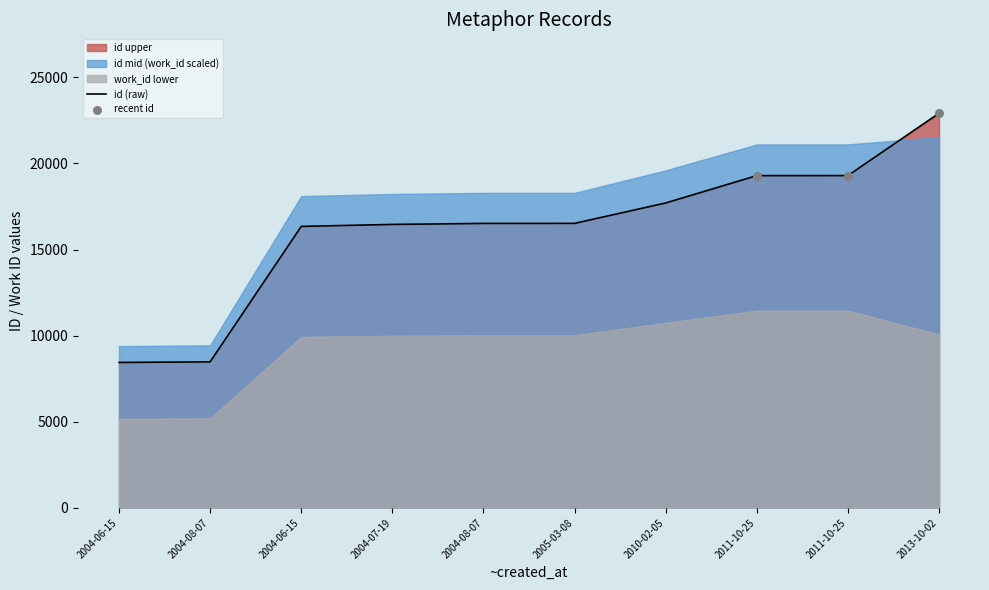

What is the ratio of the value at 2004-06-15 to the value at 2013-10-02?

0.7